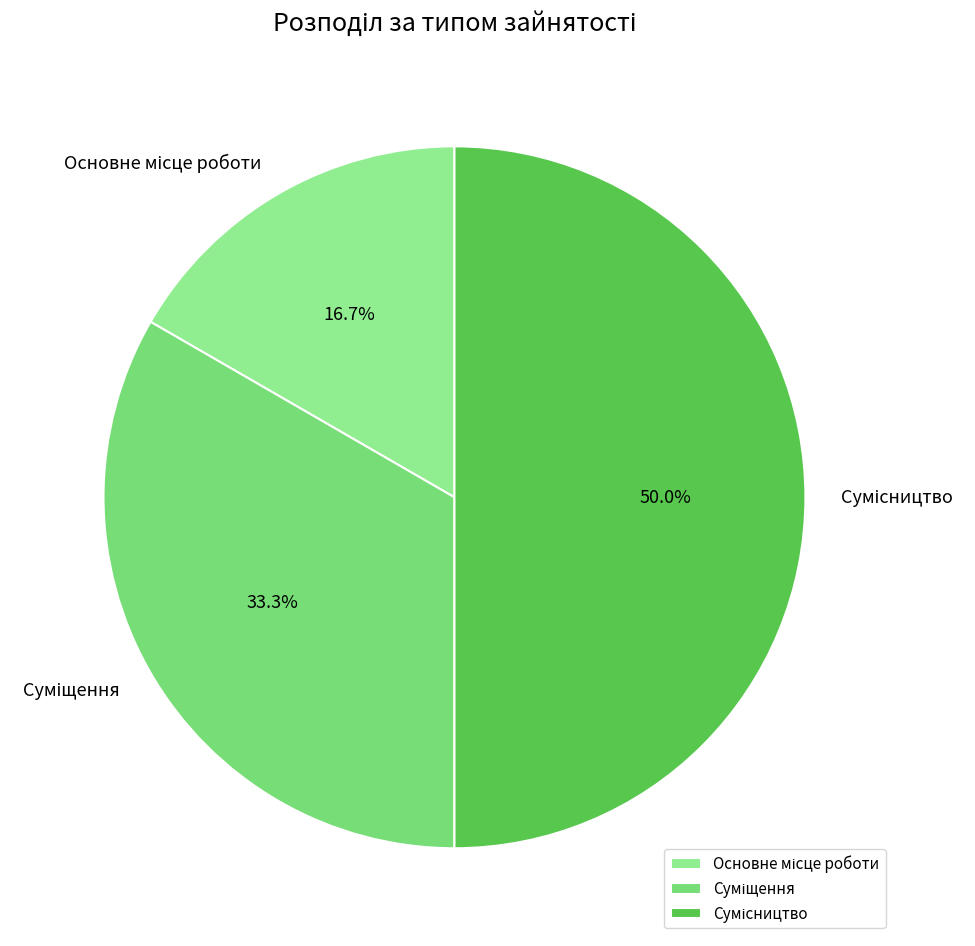

What percentage do Сумісництво and Основне місце роботи together represent?

66.7%